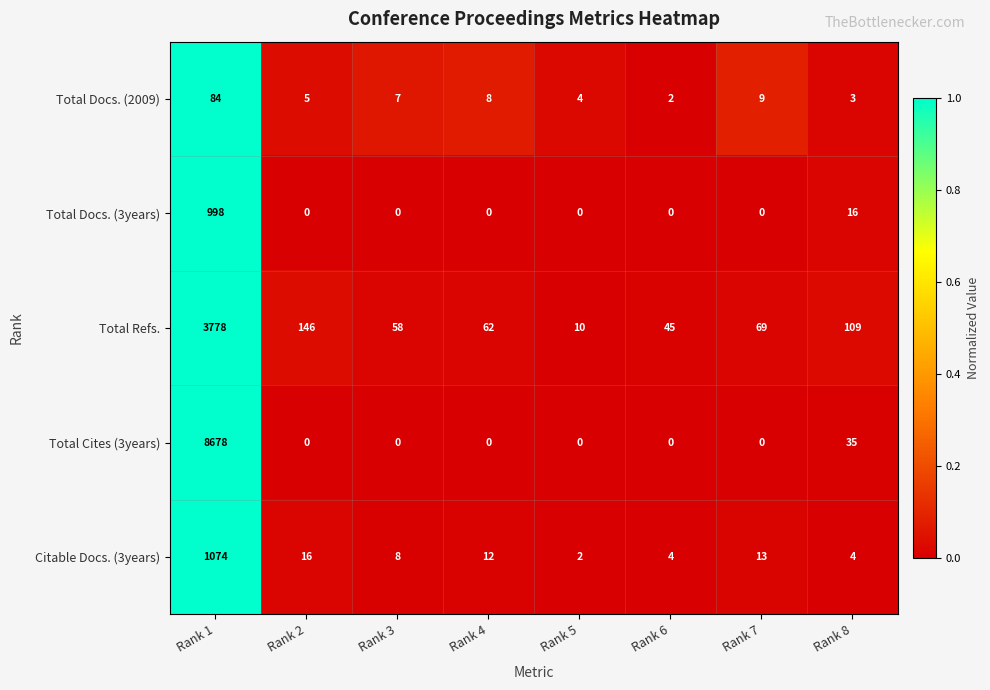

Count the number of categories in the chart.

8